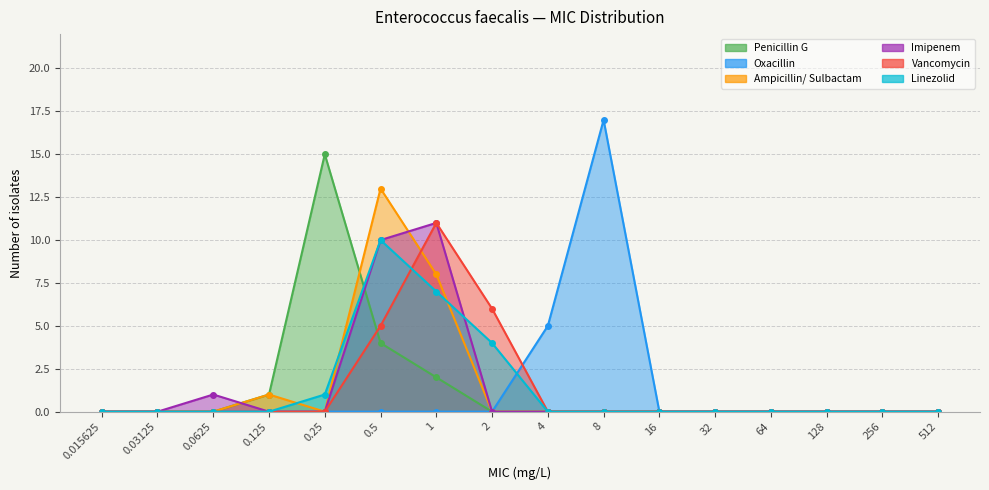

What position from the right is 0.03125?

15